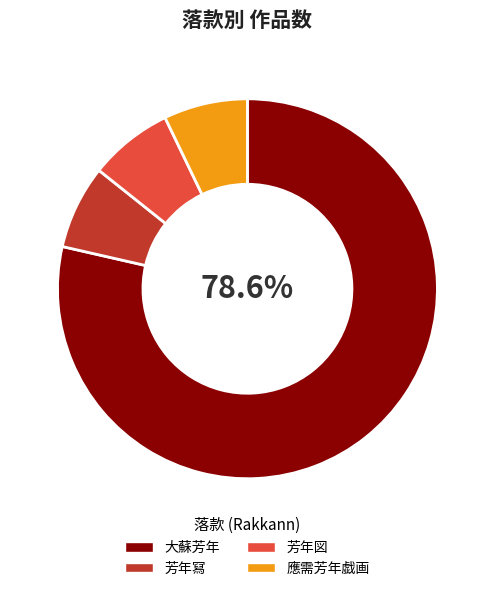

Combined, do 芳年図 and 應需芳年戯画 account for over 50%?

No